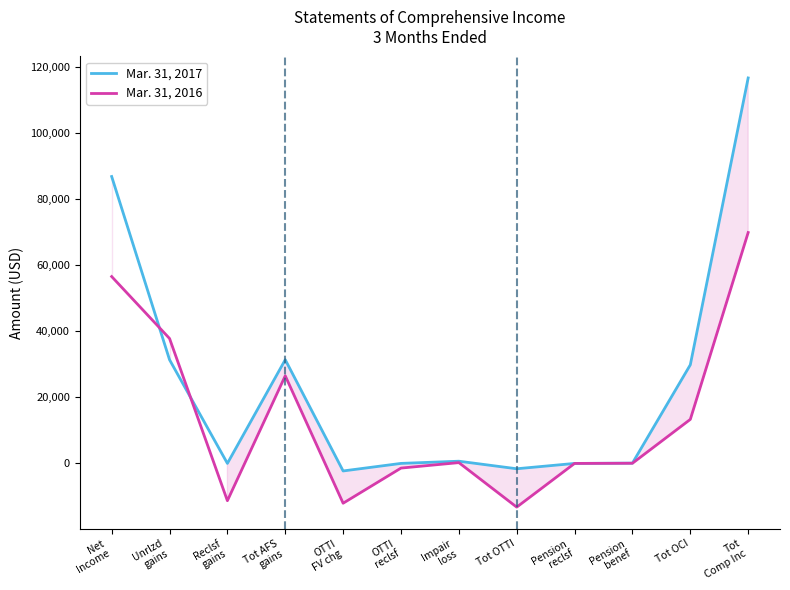

Reading right to left, what are all the values shown in this chart?

Mar. 31, 2017: Tot
Comp Inc=116649	Tot OCI=29831	Pension
benef=86	Pension
reclsf=-7	Tot OTTI=-1623	Impair
loss=664	OTTI
reclsf=0	OTTI
FV chg=-2287	Tot AFS
gains=31375	Reclsf
gains=0	Unrlzd
gains=31375	Net
Income=86818
Mar. 31, 2016: Tot
Comp Inc=69866	Tot OCI=13321	Pension
benef=43	Pension
reclsf=-7	Tot OTTI=-13228	Impair
loss=239	OTTI
reclsf=-1417	OTTI
FV chg=-12050	Tot AFS
gains=26513	Reclsf
gains=-11291	Unrlzd
gains=37804	Net
Income=56545